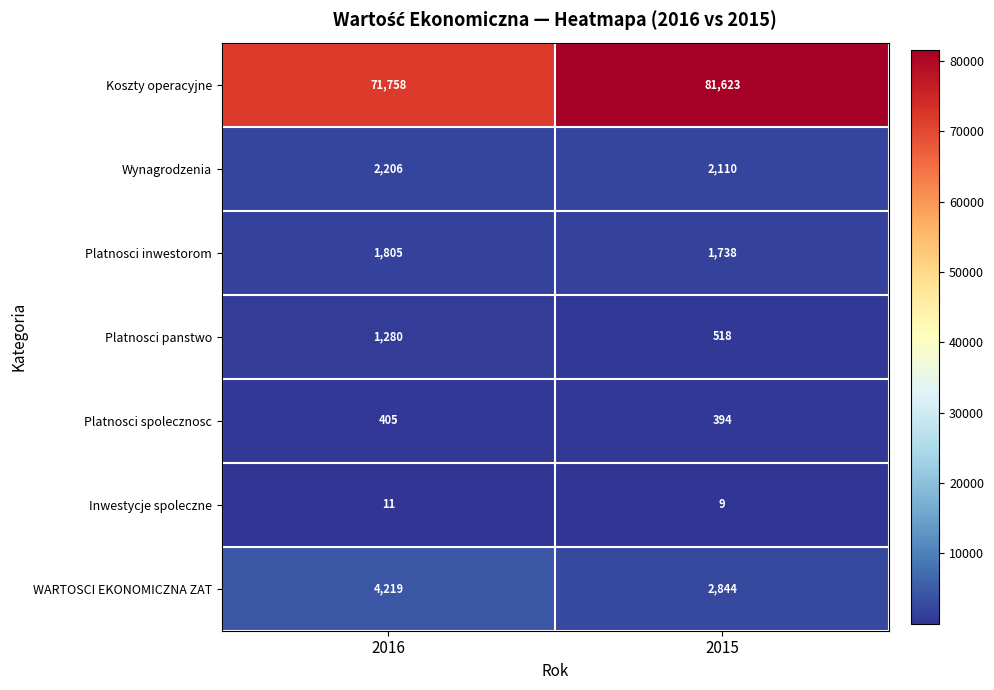

Count the number of categories in the chart.

2